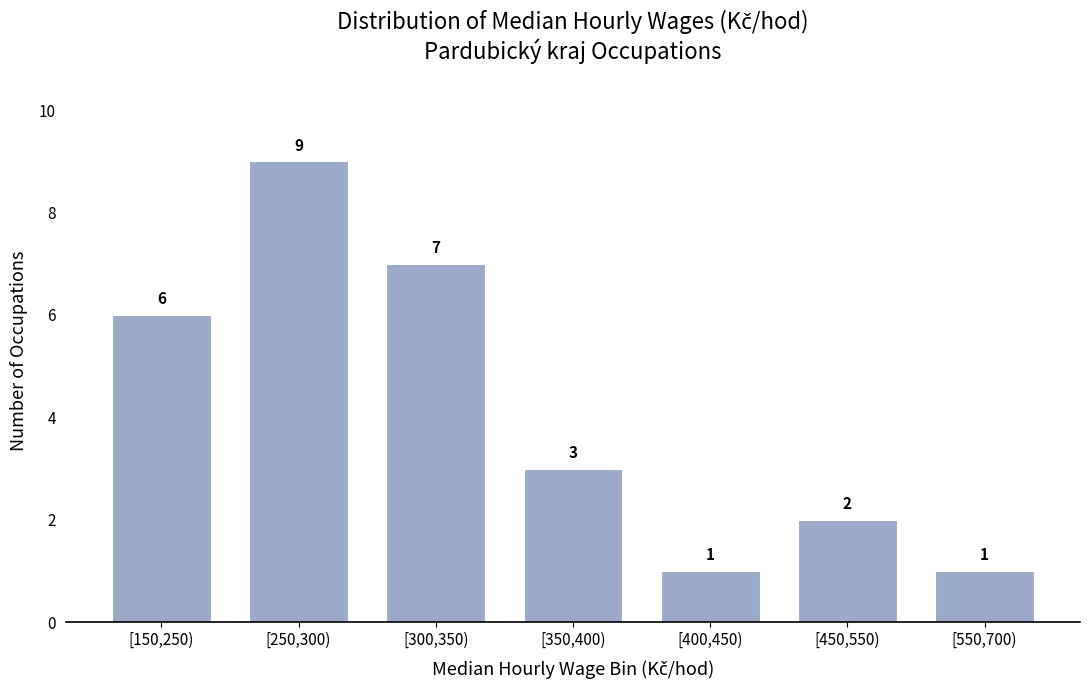

Reading right to left, what are all the values shown in this chart?

1	2	1	3	7	9	6